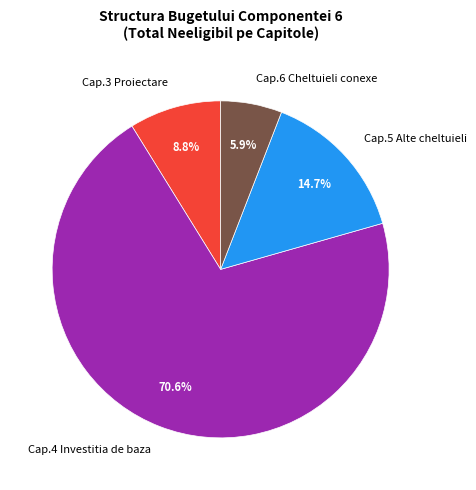

How much of the chart is everything except Cap.4 Investitia de baza?

29.4%